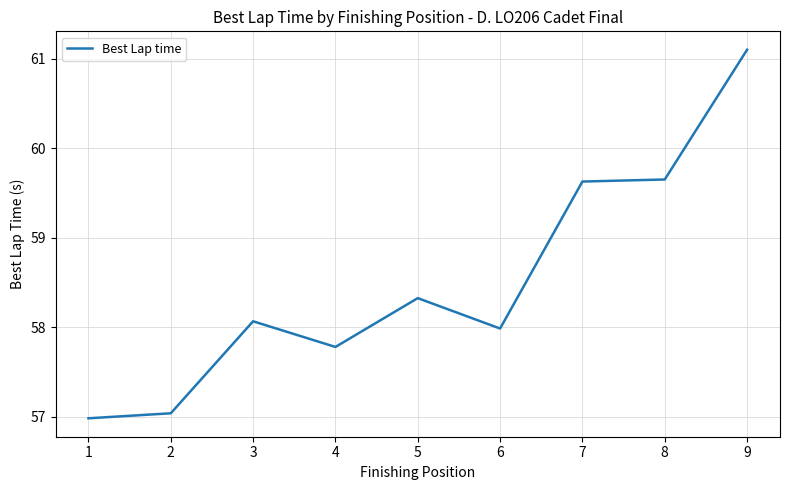

Where does the data first go above 58?

3